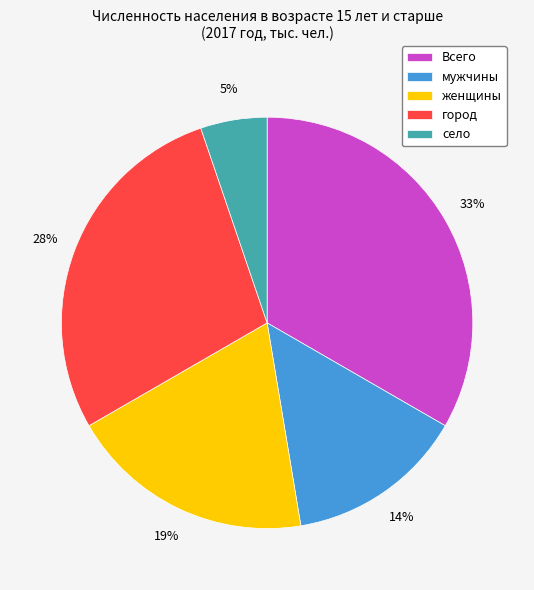

What is the smallest slice in the pie chart?

село